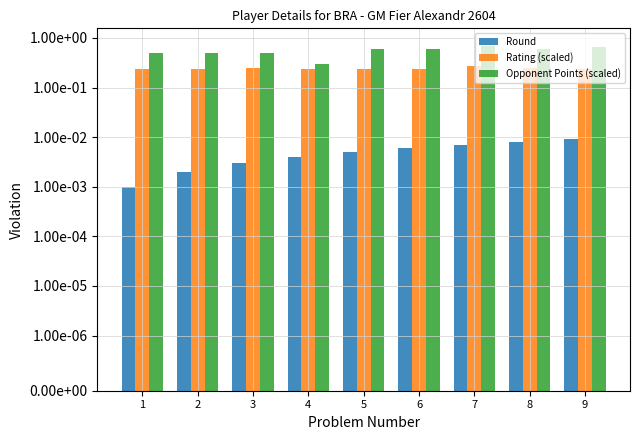

List the series in order of their peak value, highest first.

Opponent Points (scaled), Rating (scaled), Round